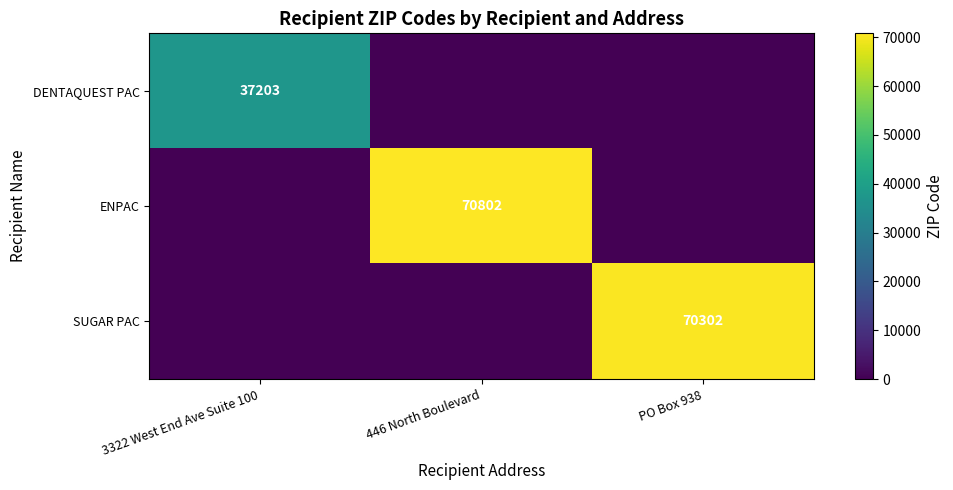

The value of SUGAR PAC at PO Box 938 is 39119. True or false?

False